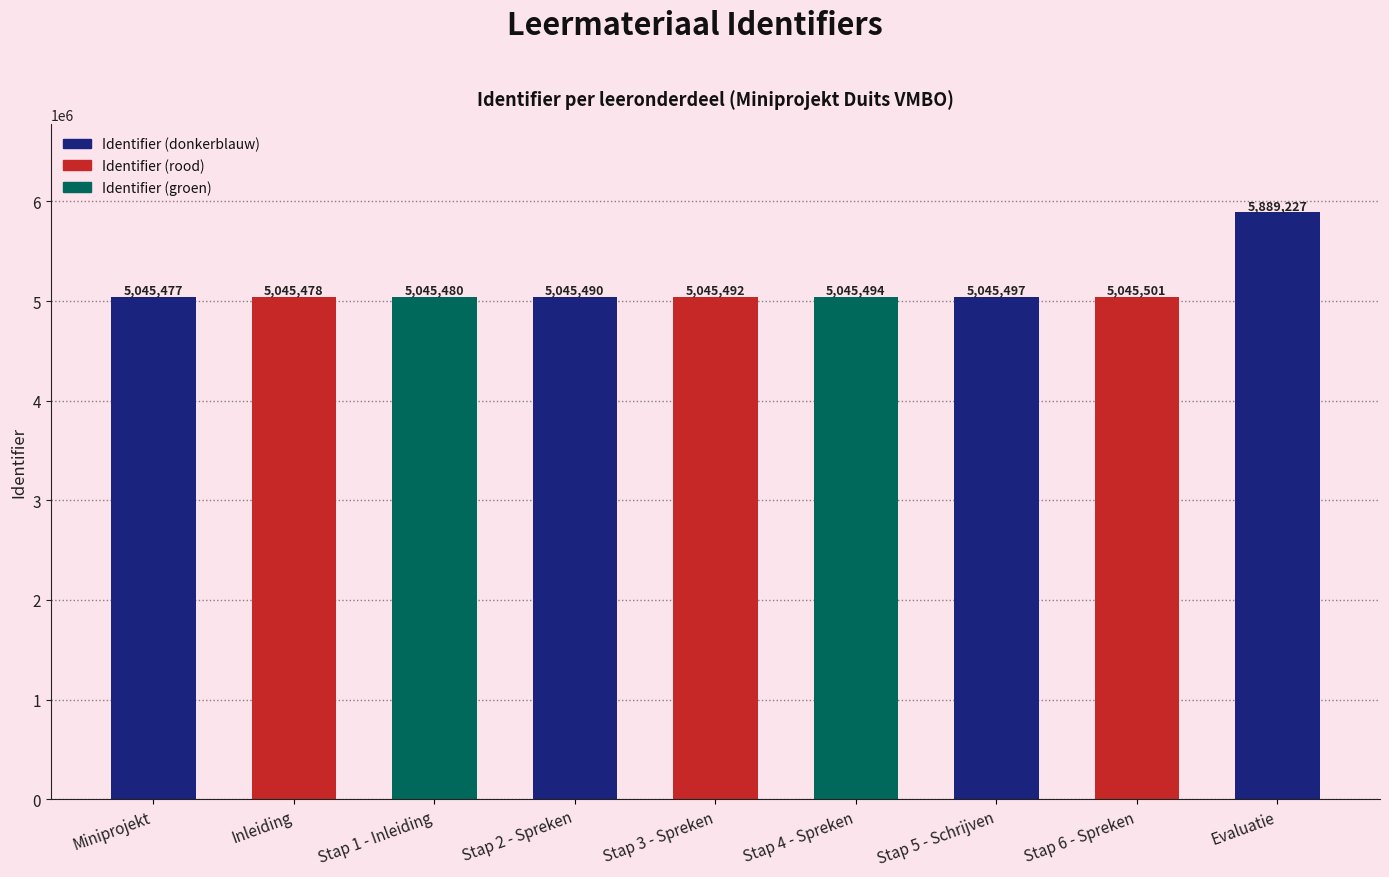

Are the bars horizontal?

No